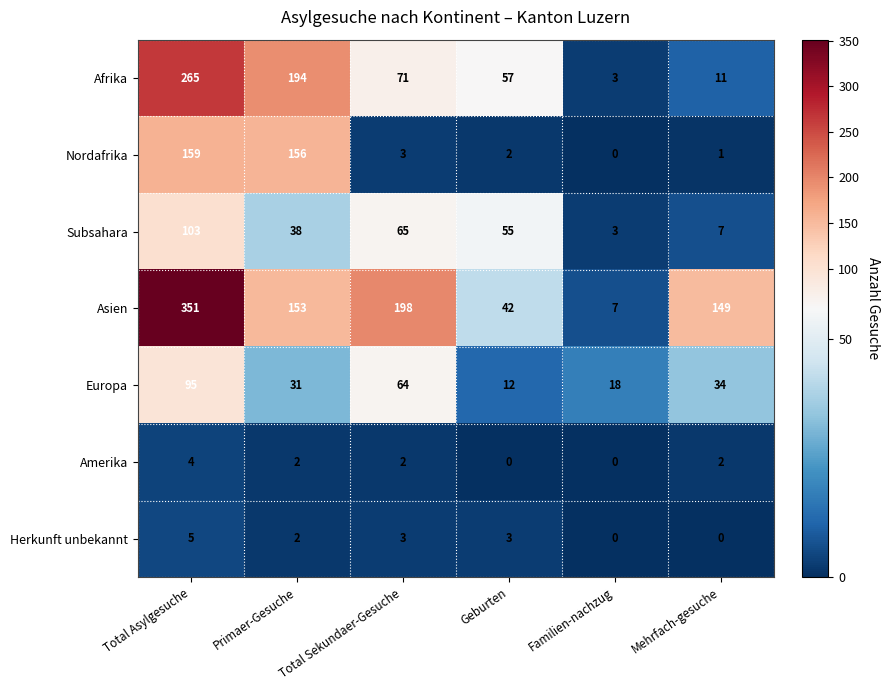

Which category has the highest value across all series?

Total Asylgesuche